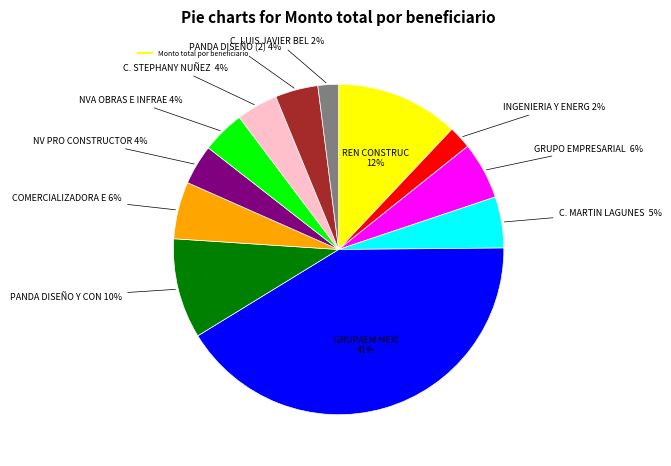

Is there any slice that represents more than half of the pie?

No